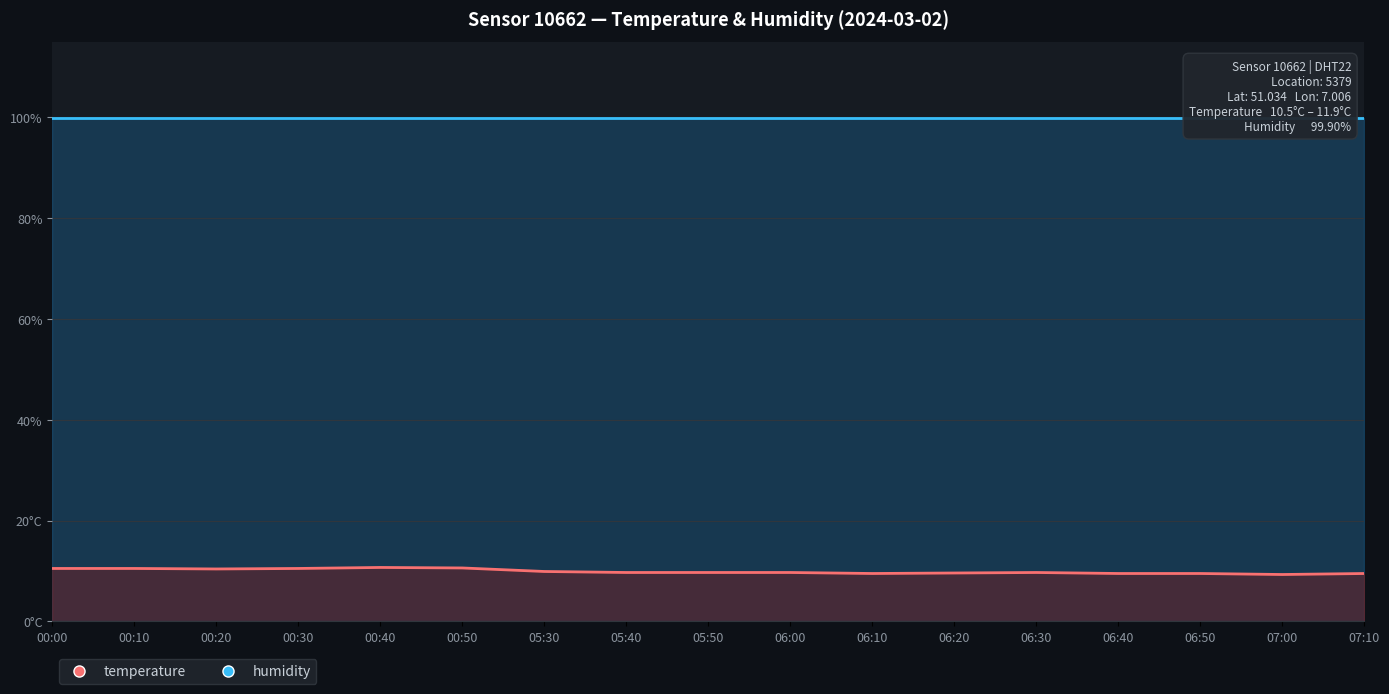

How many categories are shown in the chart?

17